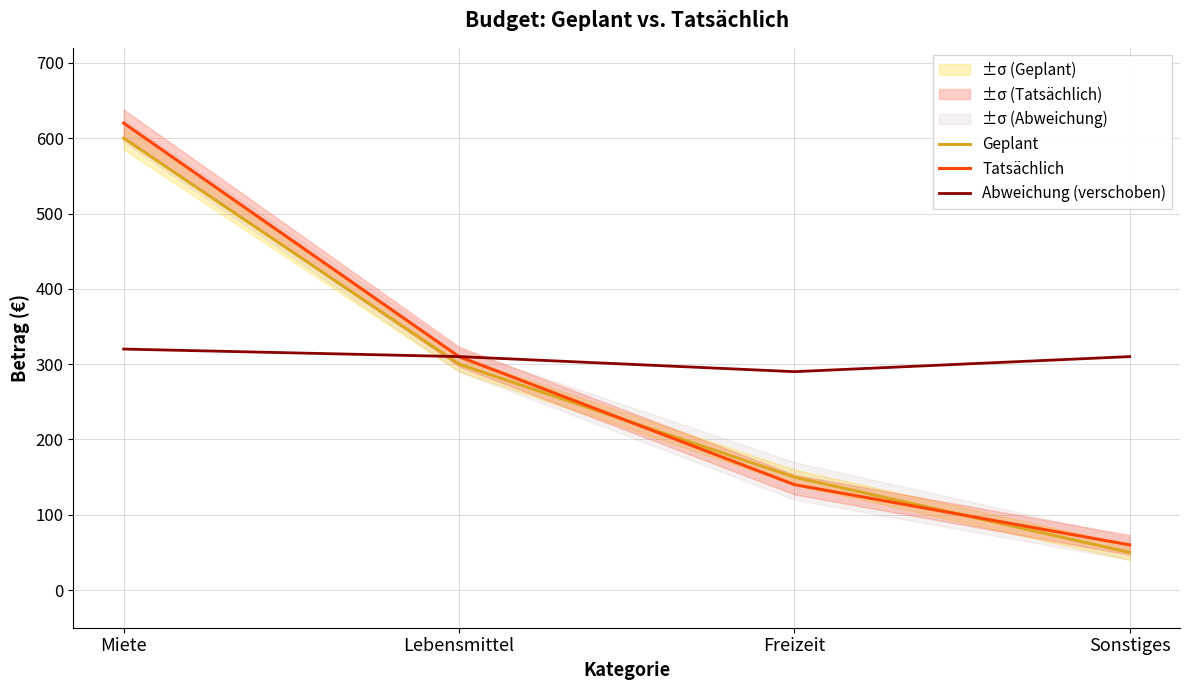

What is the average value of the Abweichung (verschoben) series?

308